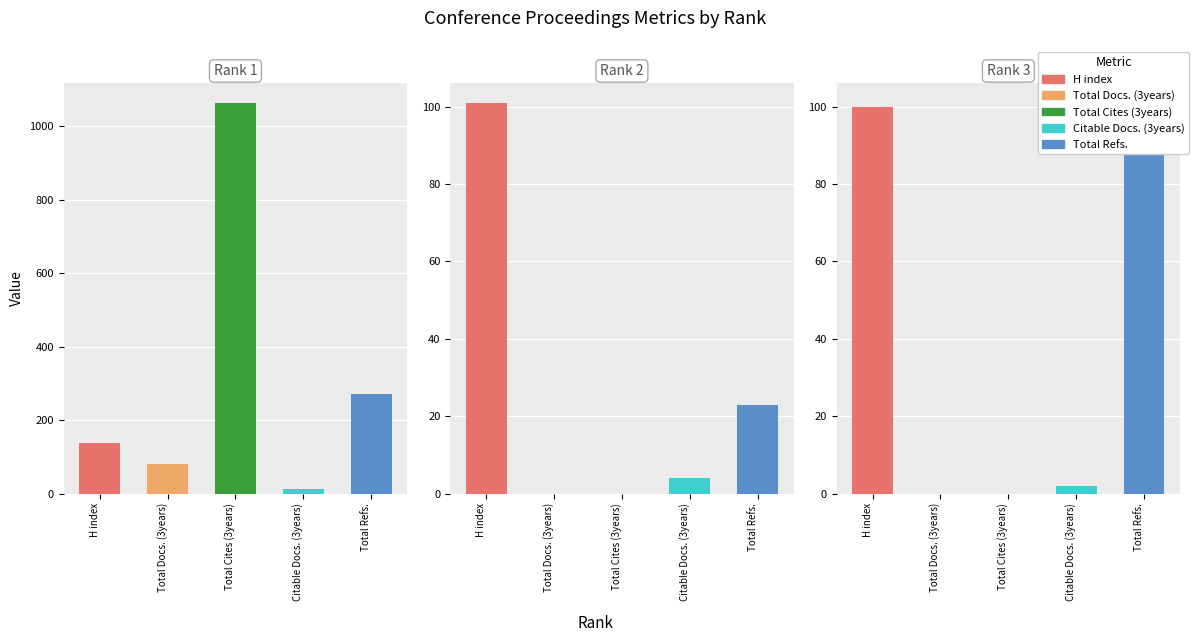

What is the total value across all series at Rank 2?

128